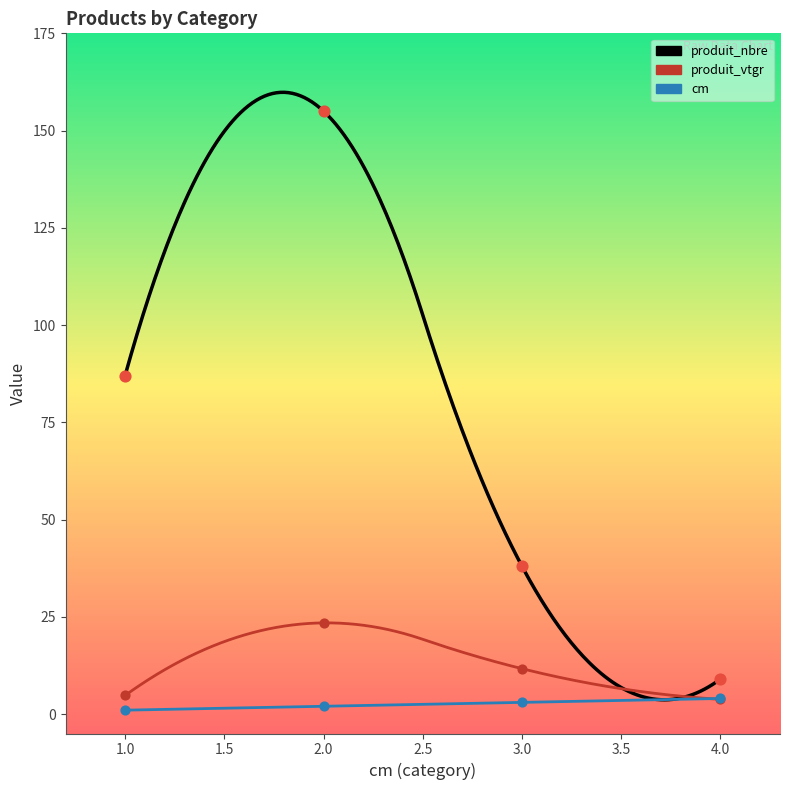

Which series reaches the maximum Y coordinate?

produit_nbre